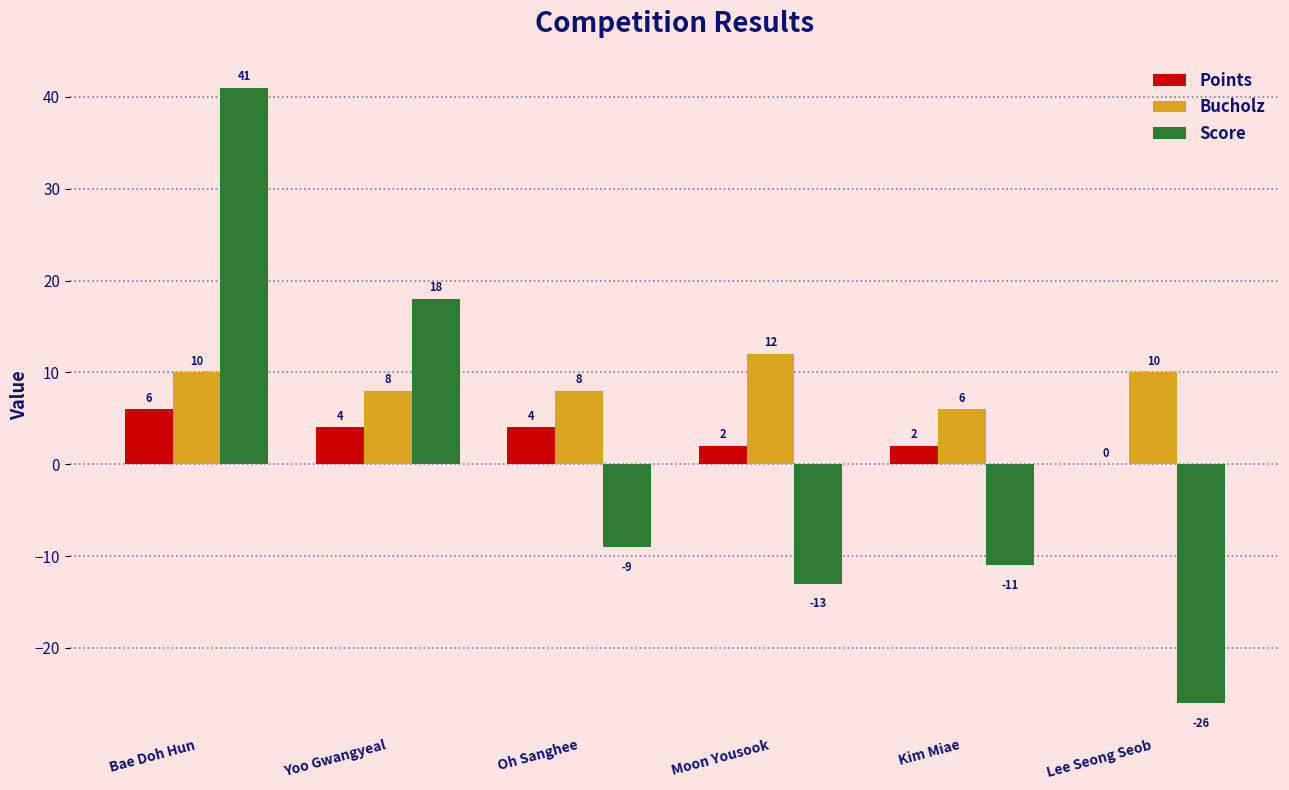

Is it true that Points equals -3 at Lee Seong Seob?

False